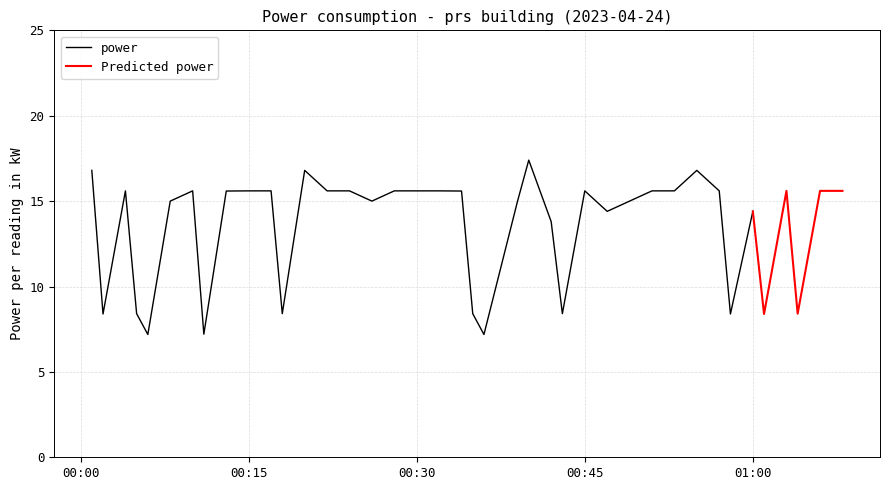

What is the label of the 27th point from the left?

2023-04-24T00:45:00